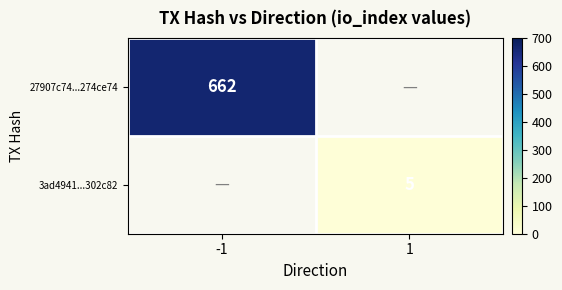

At how many categories does at least one series exceed 167?

1